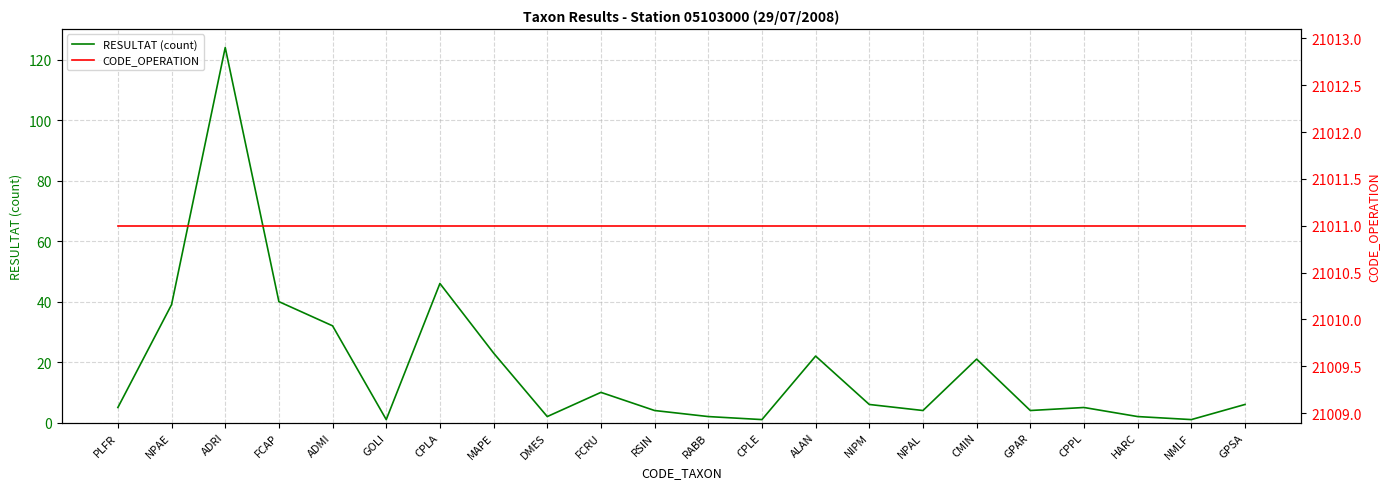

What is the label of the 18th point from the right?

ADMI